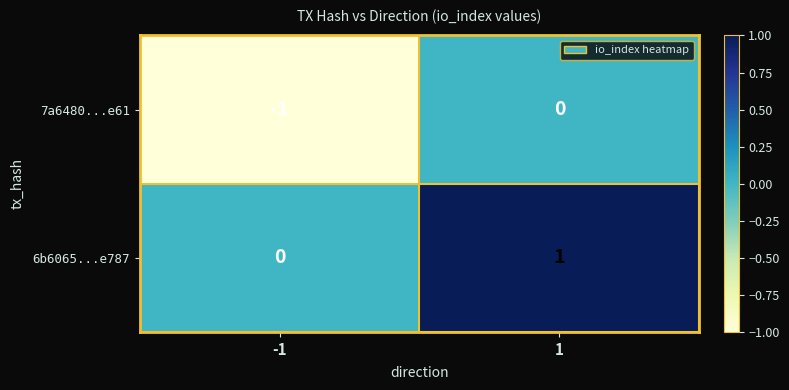

Which series has the largest total across all categories?

6b6065...e787